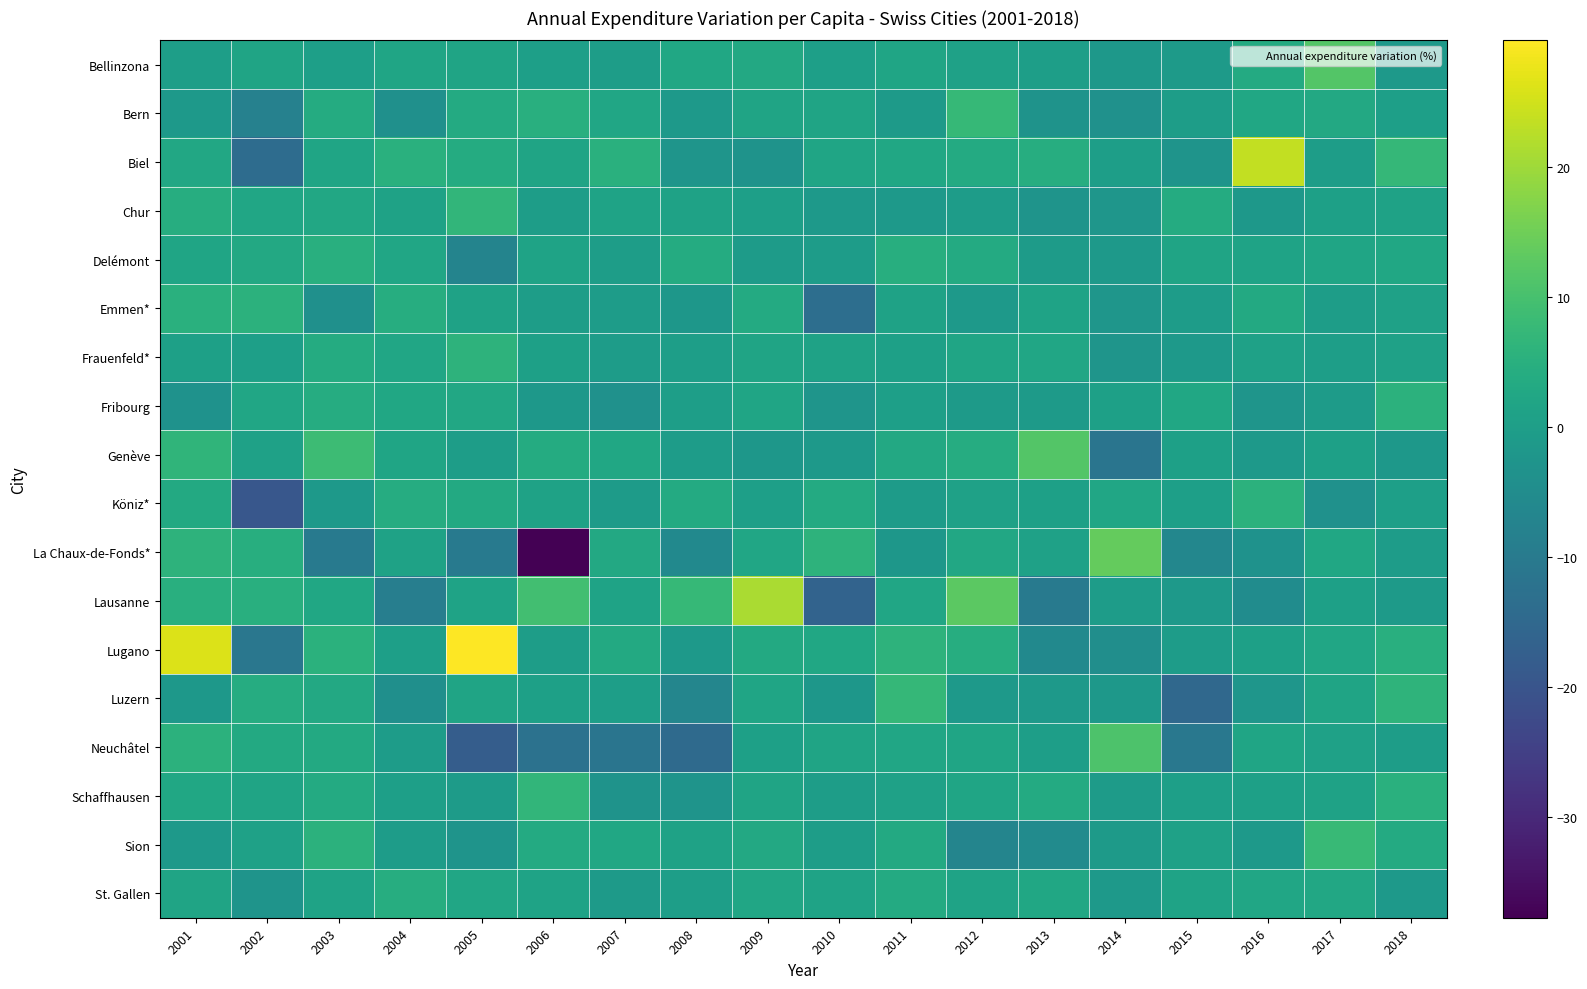

Which label corresponds to the largest value in the chart?

2005